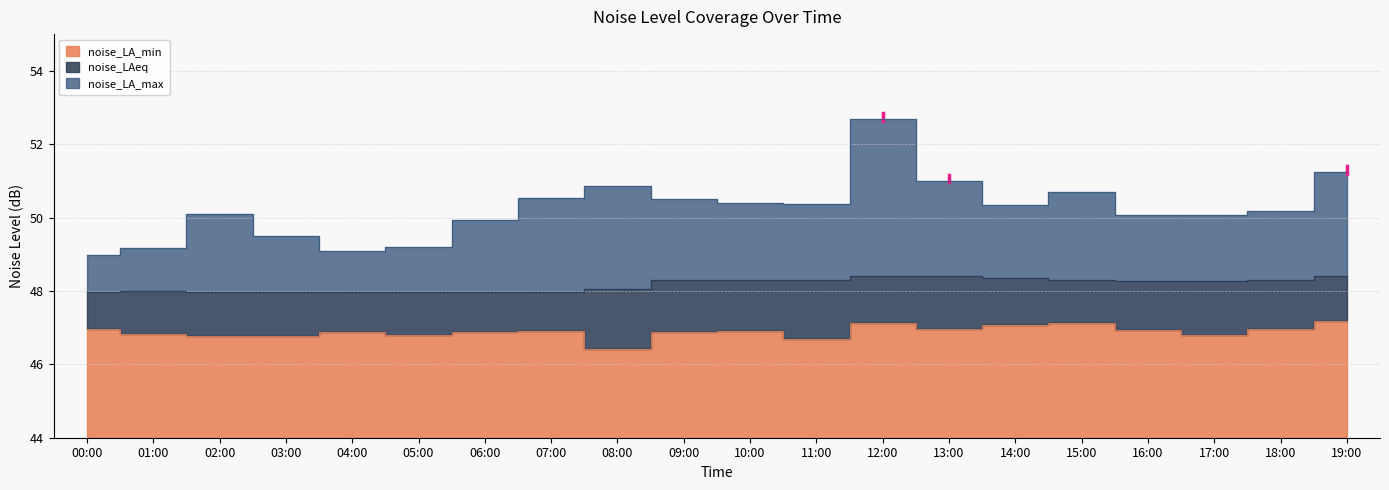

Rank the series by their maximum value, from lowest to highest.

noise_LA_min, noise_LAeq, noise_LA_max